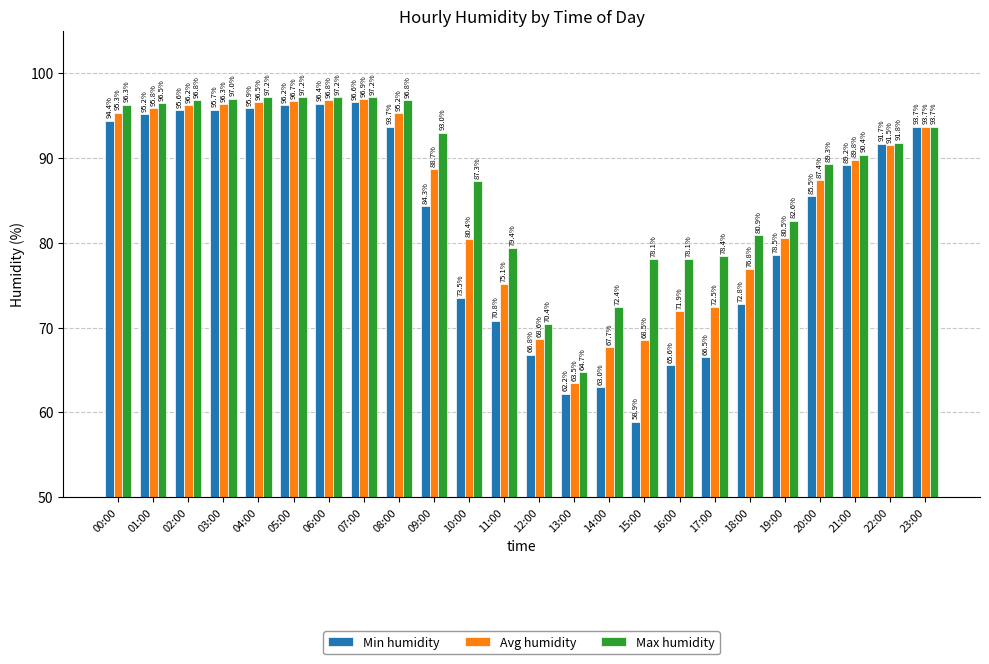

The value of Max humidity at 00:00 is 56.2. True or false?

False